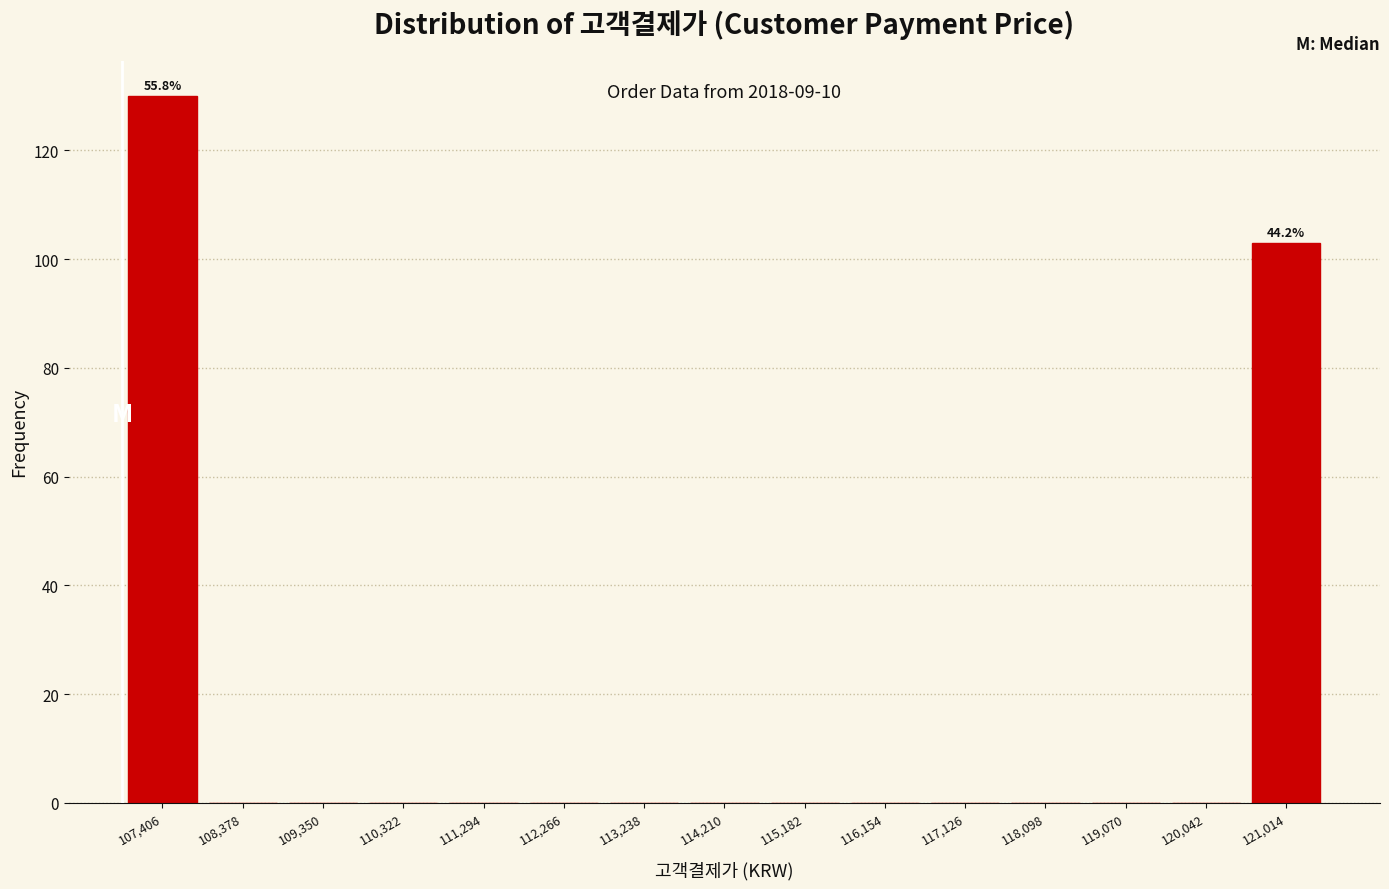

Which range on the x-axis has the tallest bar?

106900 to 107900